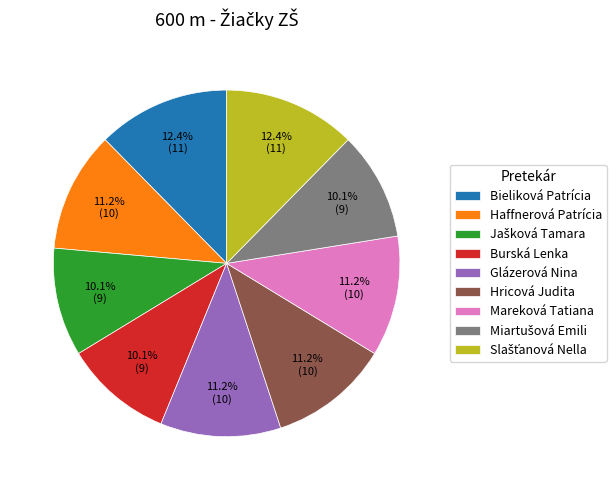

True or false: Bieliková Patrícia accounts for 12% of the total.

True